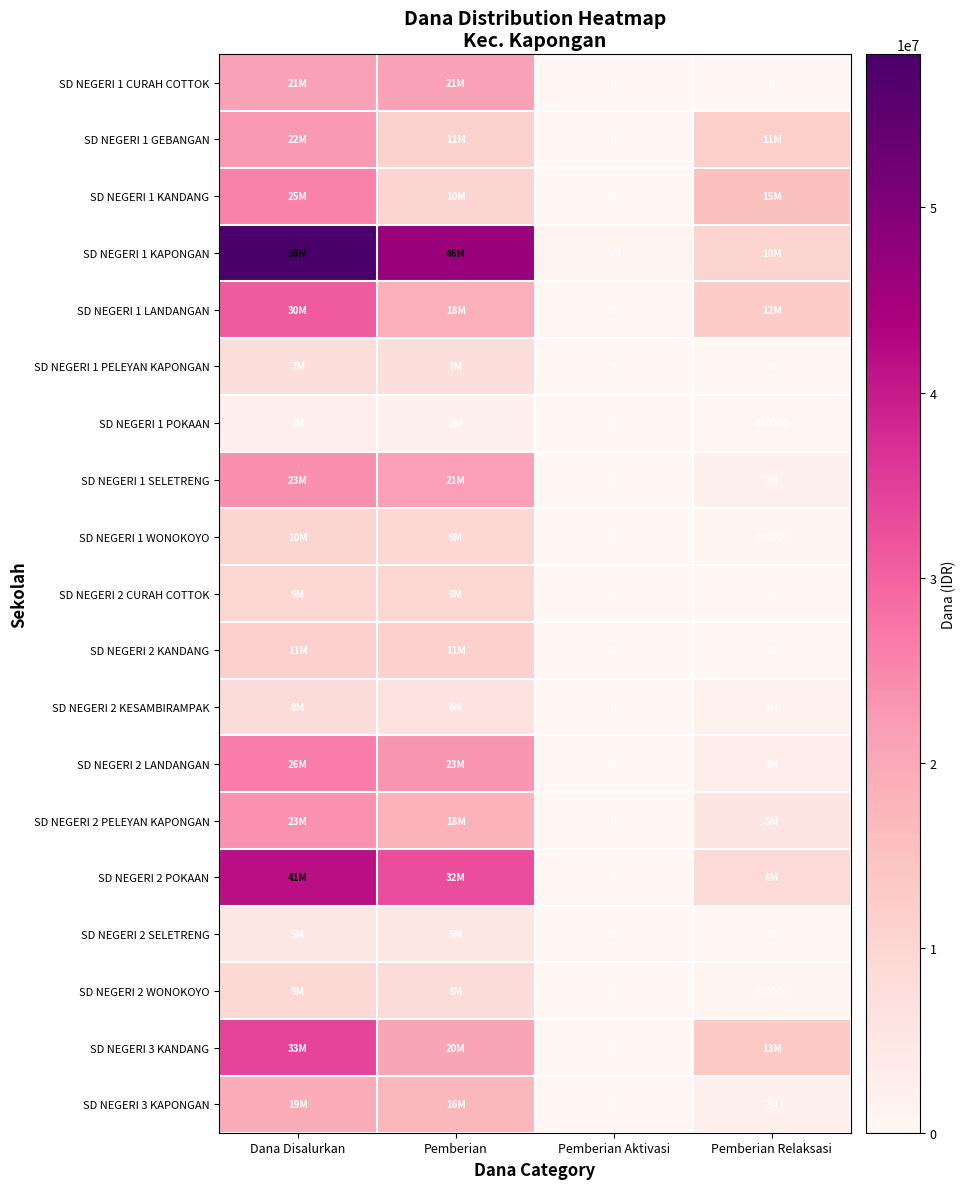

What is the sum of all SD NEGERI 1 KAPONGAN values?

116550000